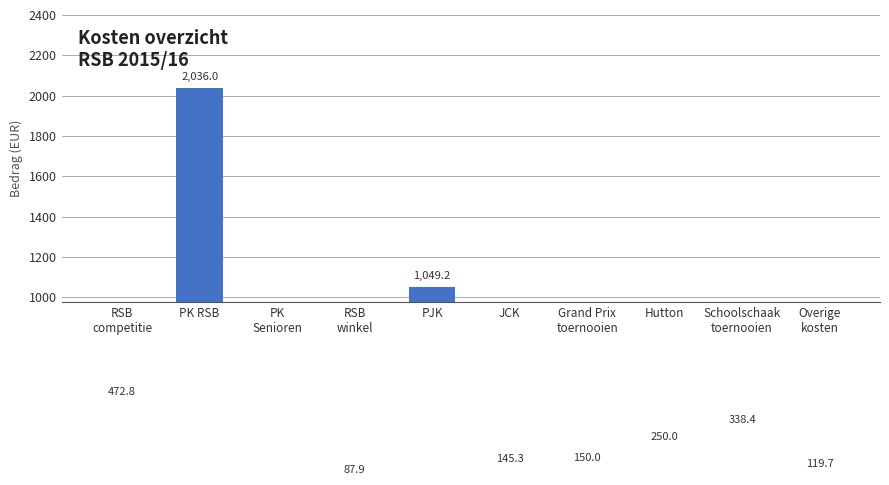

Reading left to right, list all the values displayed in this chart.

472.8	2036.0	0.0	87.9	1049.2	145.3	150.0	250.0	338.4	119.7